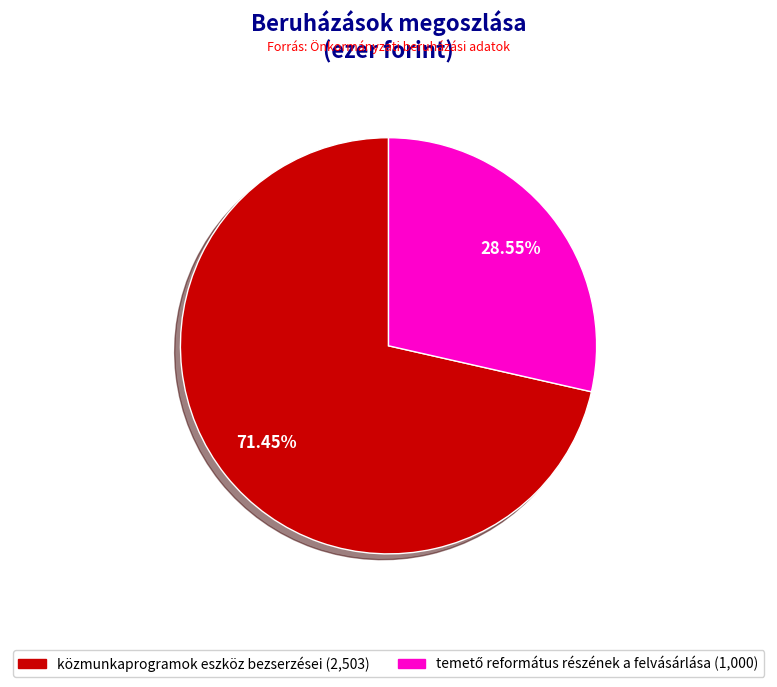

To the nearest percent, what is the difference between the largest and smallest slice percentages?

43%